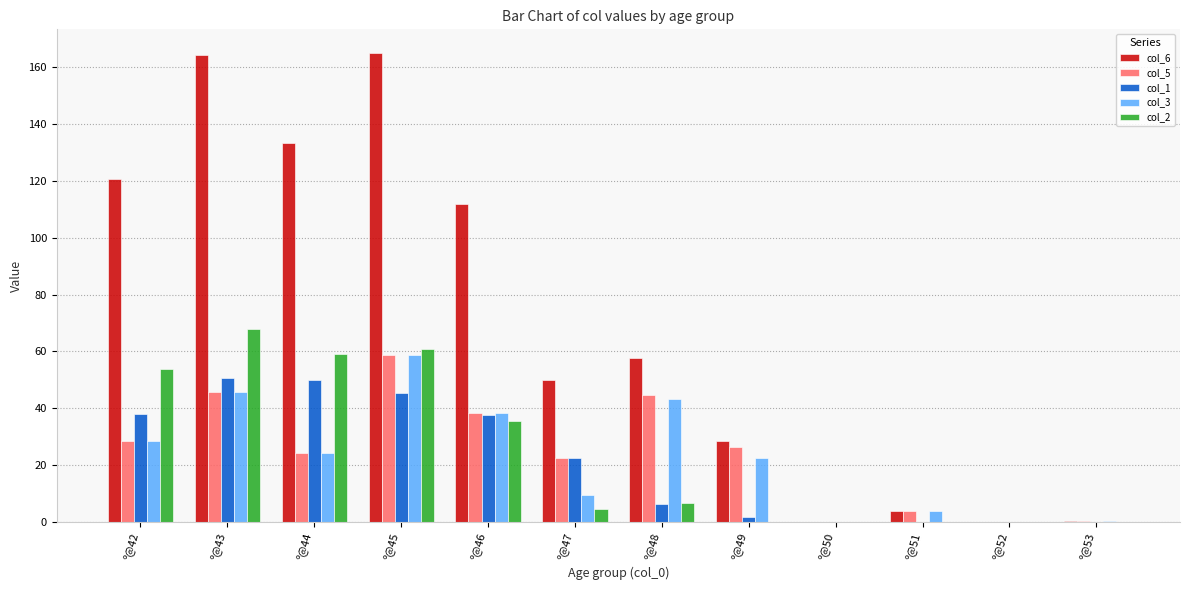

What is the highest value of the col_3 series?

58.8